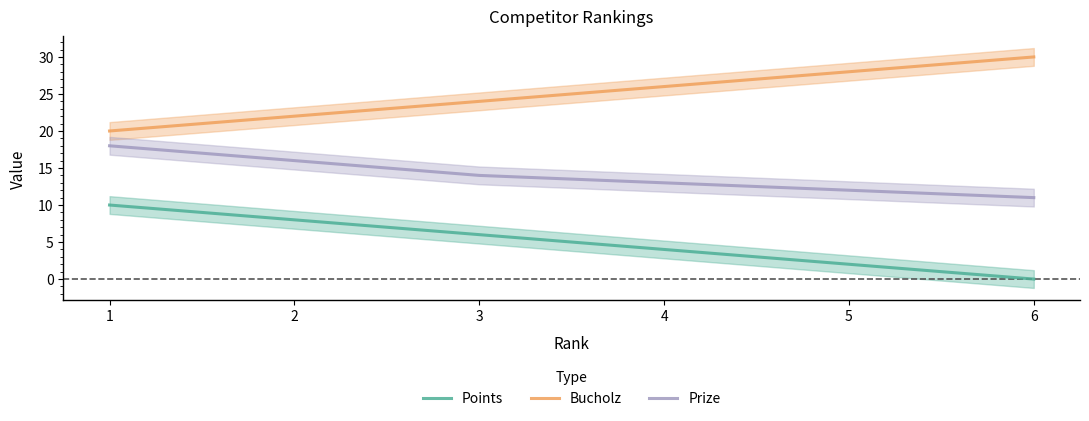

Does the chart have visible grid lines?

No